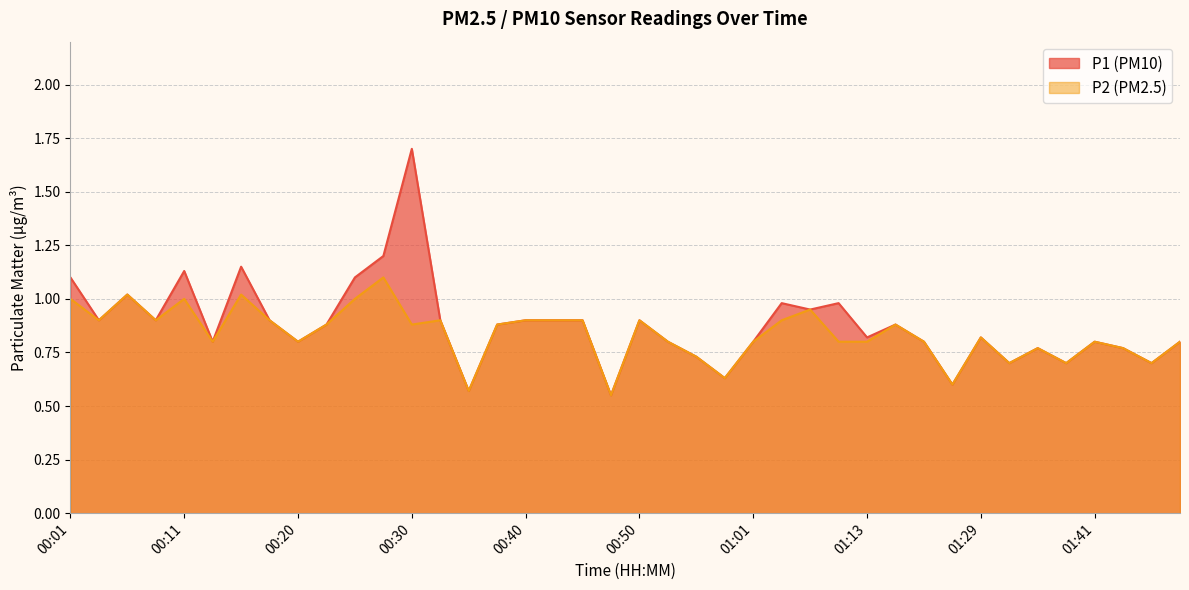

The value of P2 at 00:11 is 1.0. True or false?

True